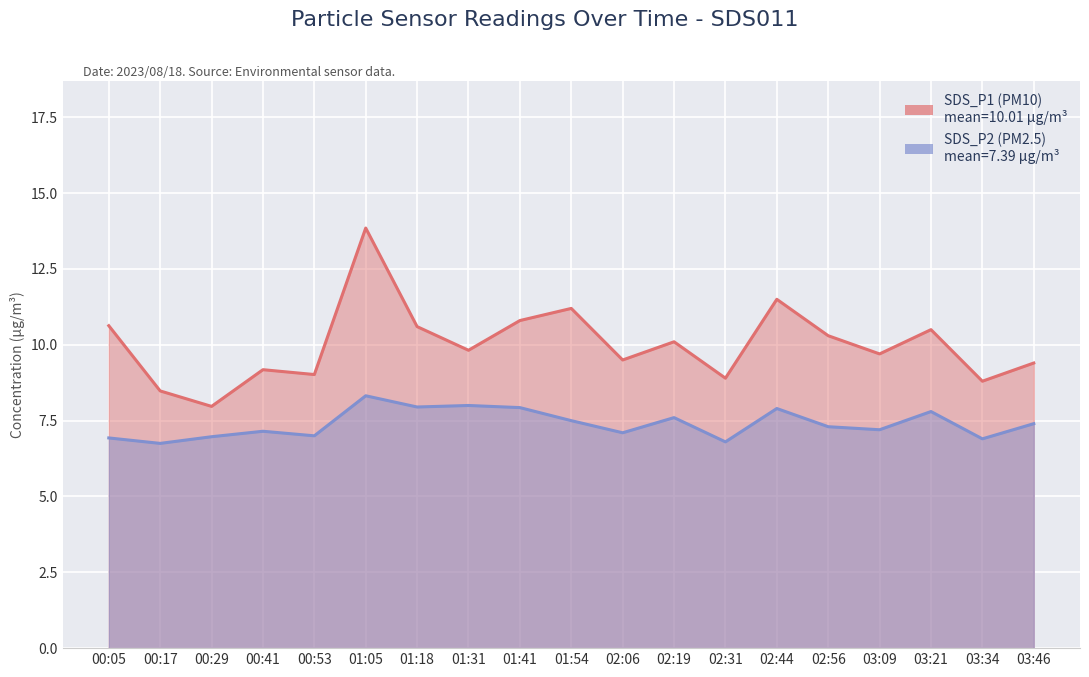

Which label corresponds to the largest value in the chart?

01:05